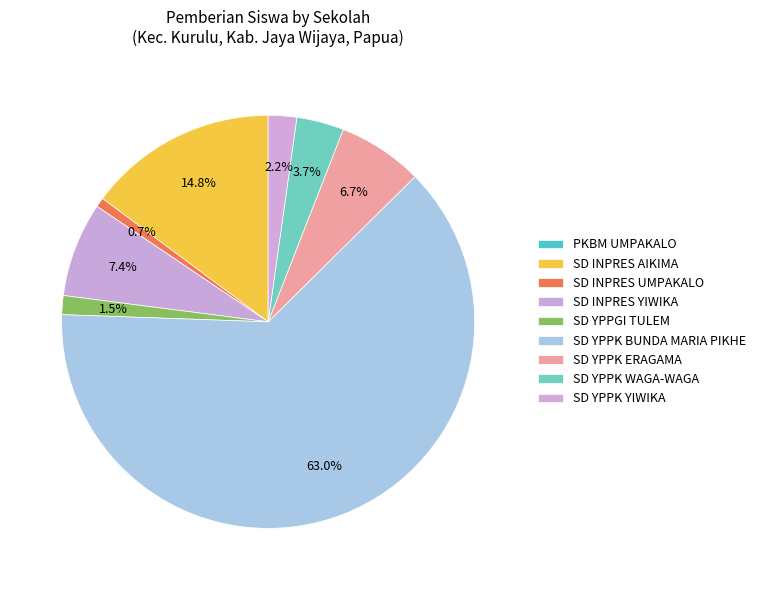

Is it true that SD INPRES YIWIKA is 7% of the pie?

True